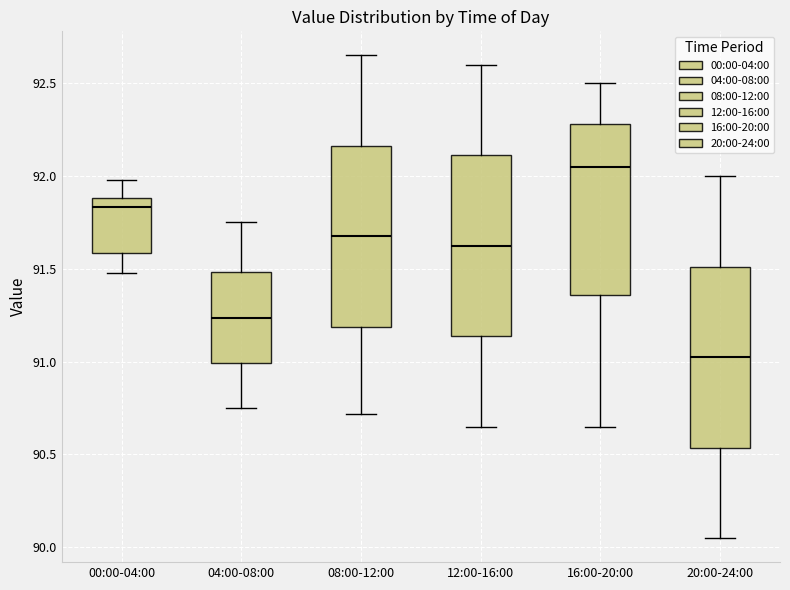

Reading left to right, read every box against the y-axis: the position of its median line, the range the box covers, and the ends of its whiskers. The values are not printed on the chart, so give them approximately, as read against the axis.

00:00-04:00: median 91.85, box 91.60 to 91.90, whiskers 91.50 to 92.00
04:00-08:00: median 91.25, box 91.00 to 91.50, whiskers 90.75 to 91.75
08:00-12:00: median 91.70, box 91.20 to 92.15, whiskers 90.70 to 92.65
12:00-16:00: median 91.65, box 91.15 to 92.10, whiskers 90.65 to 92.60
16:00-20:00: median 92.05, box 91.35 to 92.30, whiskers 90.65 to 92.50
20:00-24:00: median 91.05, box 90.55 to 91.50, whiskers 90.05 to 92.00